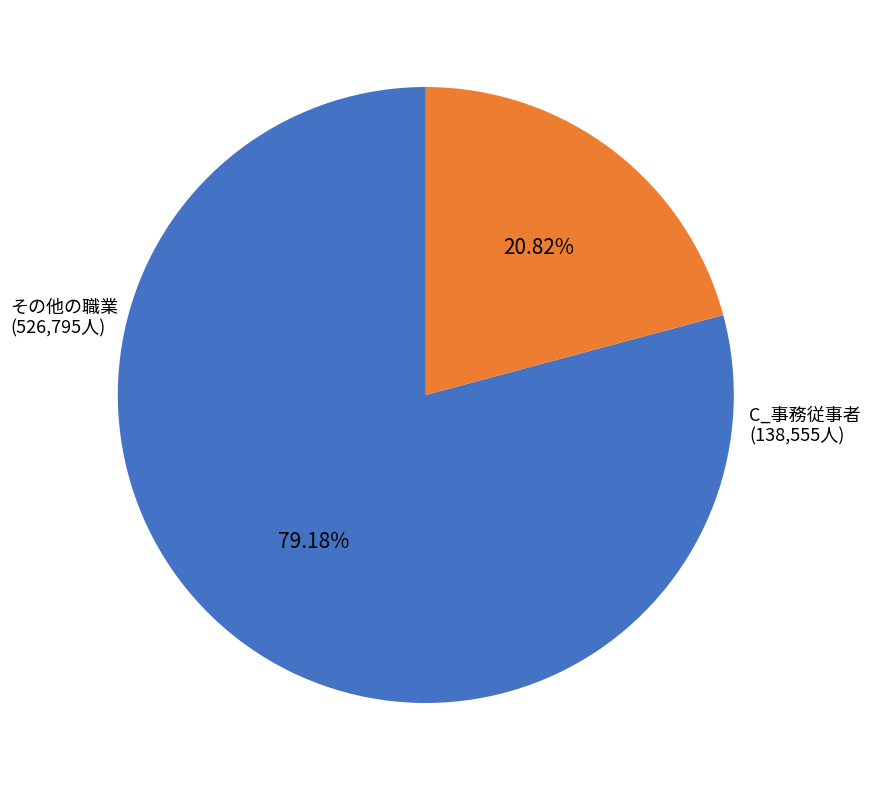

How many slices are in this pie chart?

2